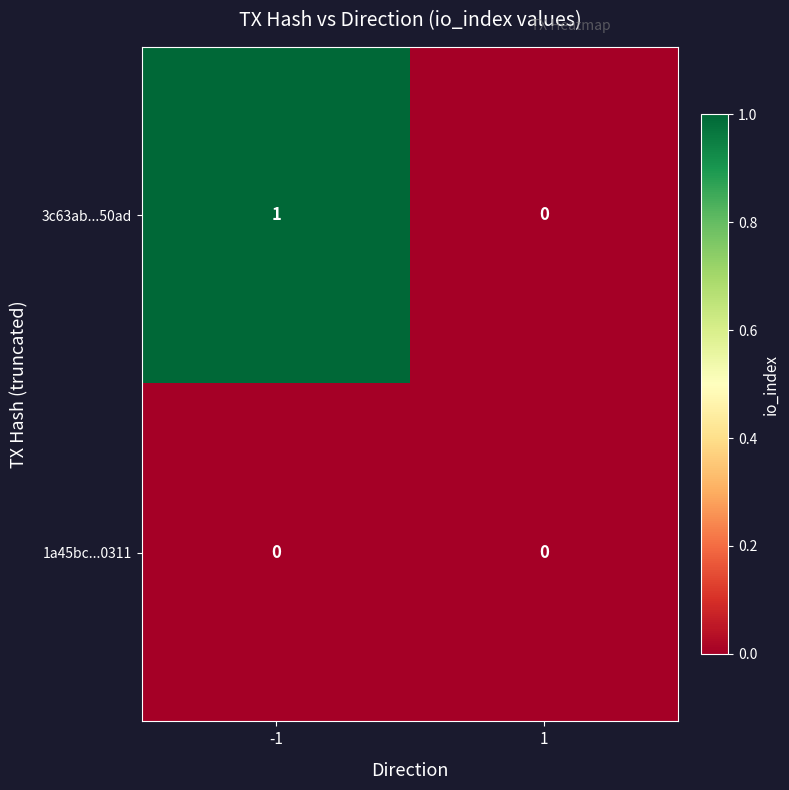

Which series has the widest spread of values?

3c63ab...50ad